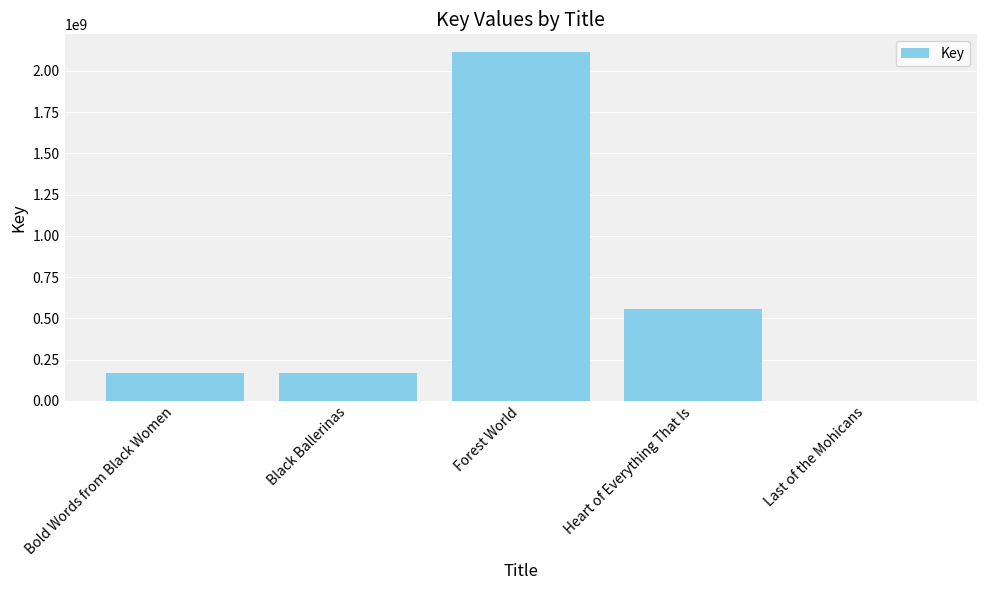

What is the maximum value shown in the chart?

2115049206